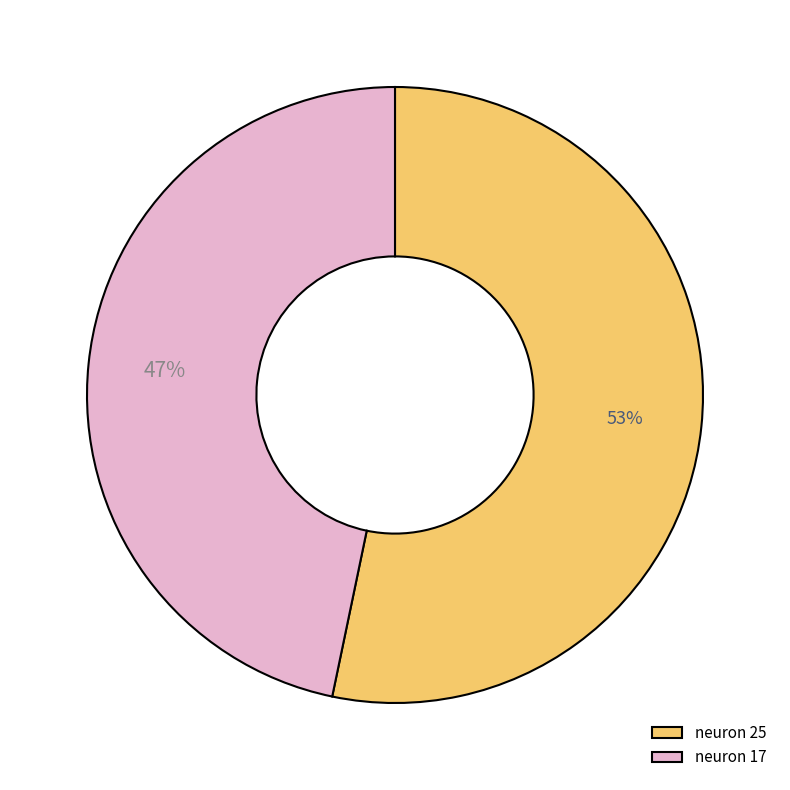

Which category has the biggest portion of the pie?

neuron 25